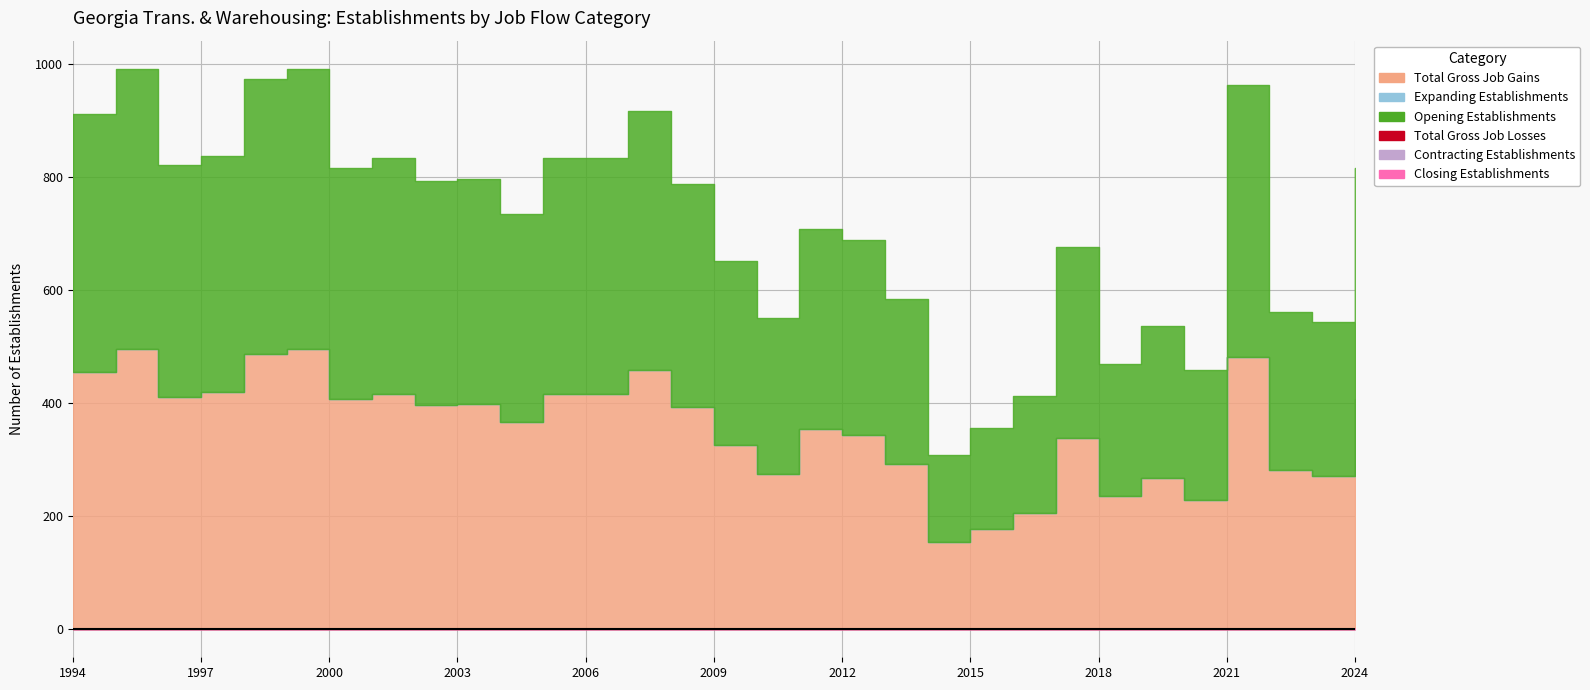

What is the total value across all series at 2017?

676